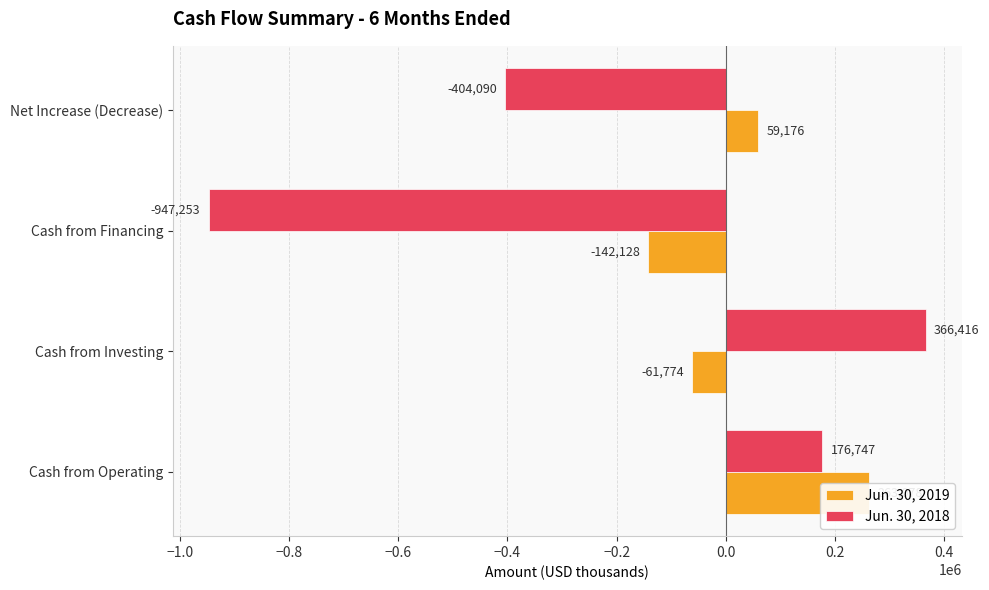

What is the value of the Jun. 30, 2018 bar at the 2nd from the left?

366416